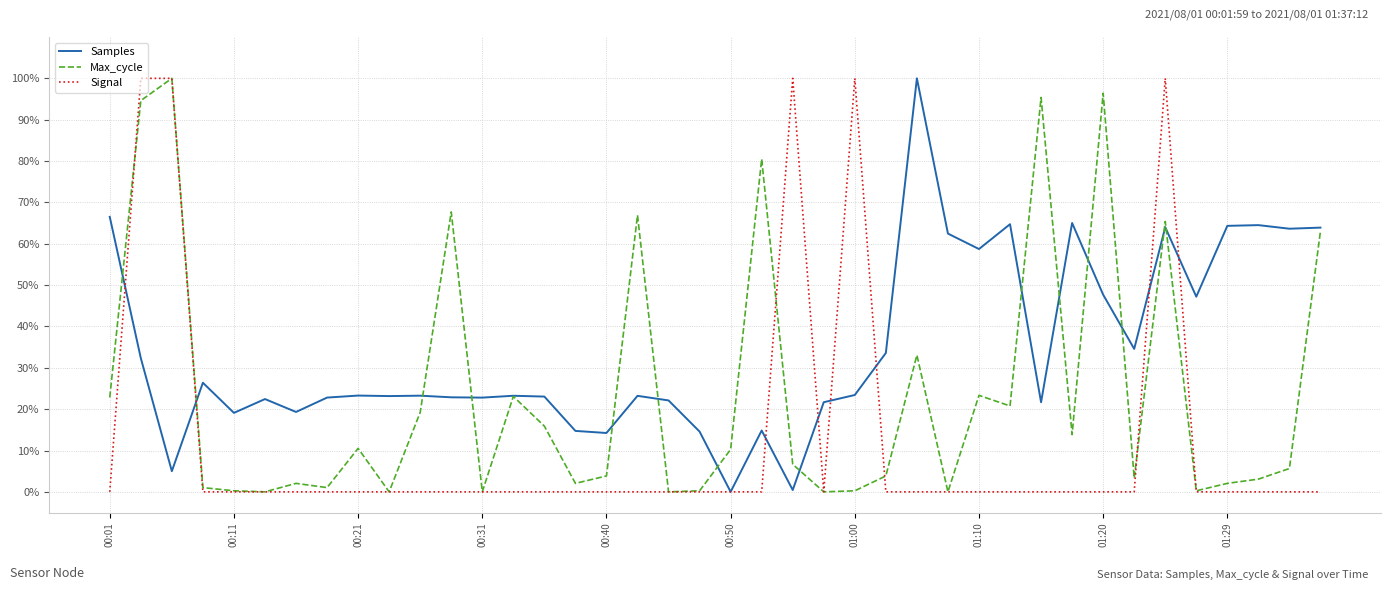

What is the maximum value for Samples?

100.0